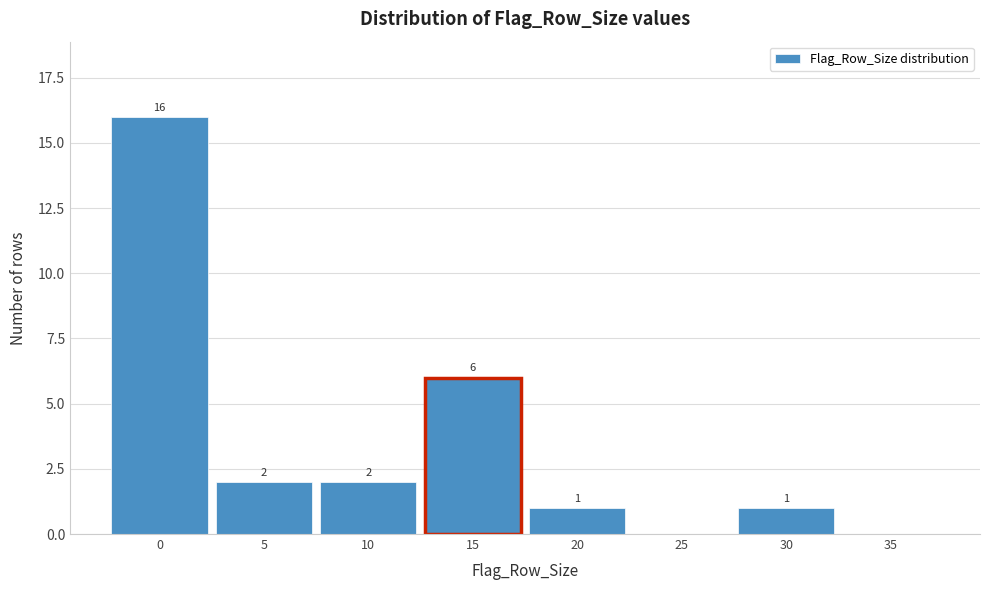

Reading left to right, what are all the values shown in this chart?

0=16	5=2	10=2	15=6	20=1	25=0	30=1	35=0